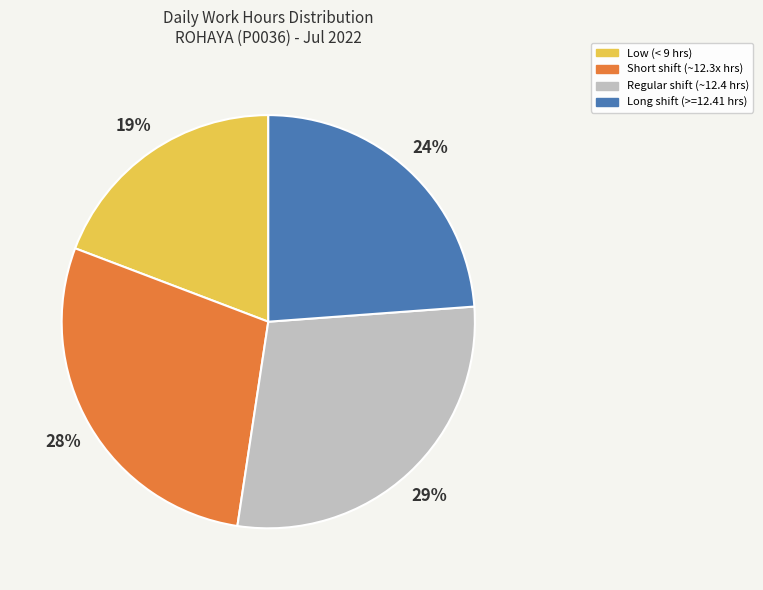

Which has a higher value, Regular shift (~12.4 hrs) or Low (< 9 hrs)?

Regular shift (~12.4 hrs)